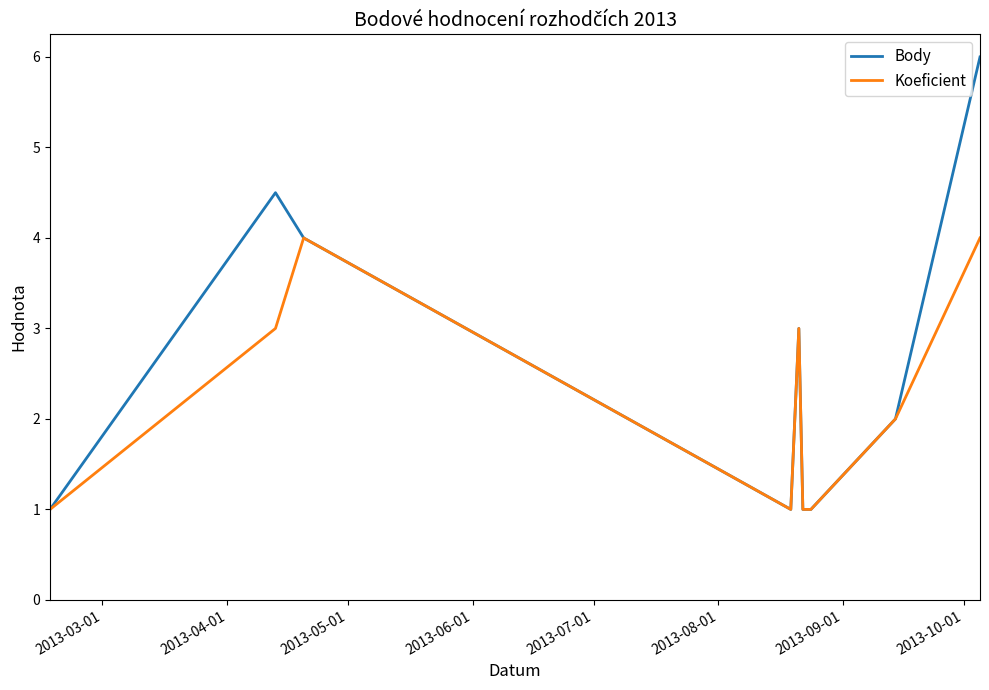

Rank the series by their maximum value, from highest to lowest.

Body, Koeficient